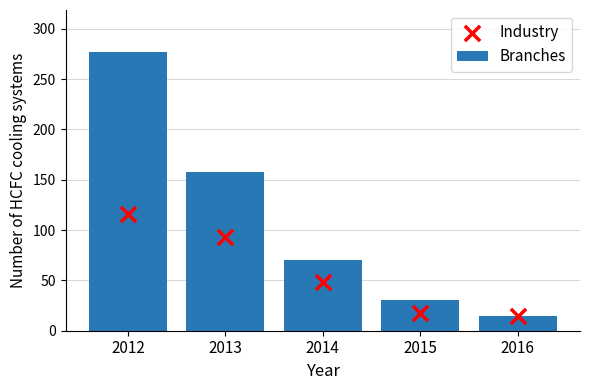

Is the value of Industry at 2015 greater than the value of Branches at 2012?

No